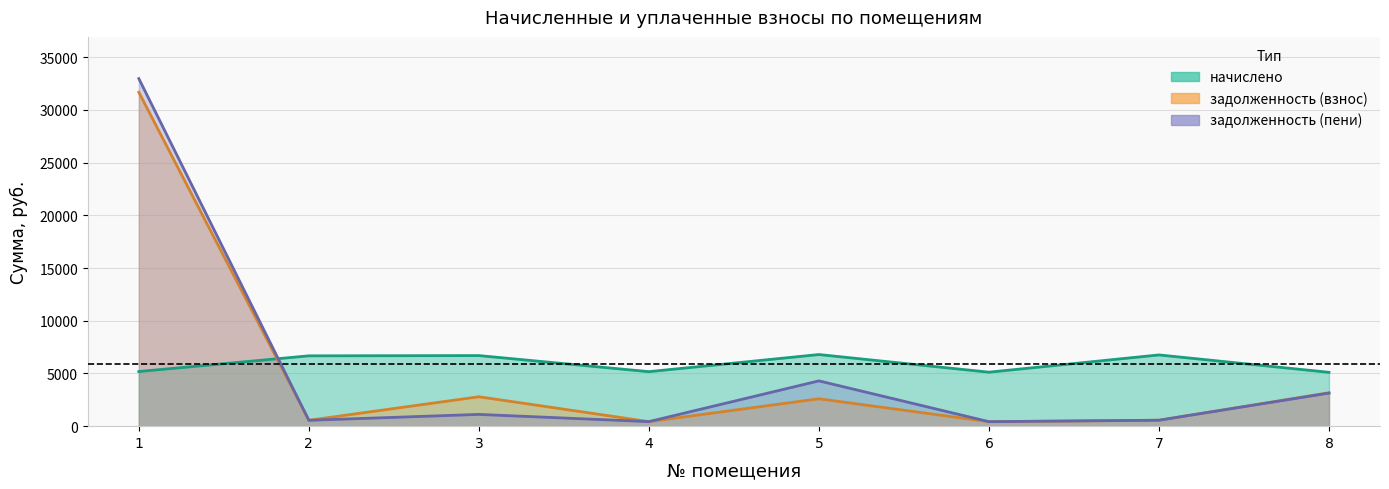

The задолженность (пени) series shows 430.9 at 4. True or false?

True